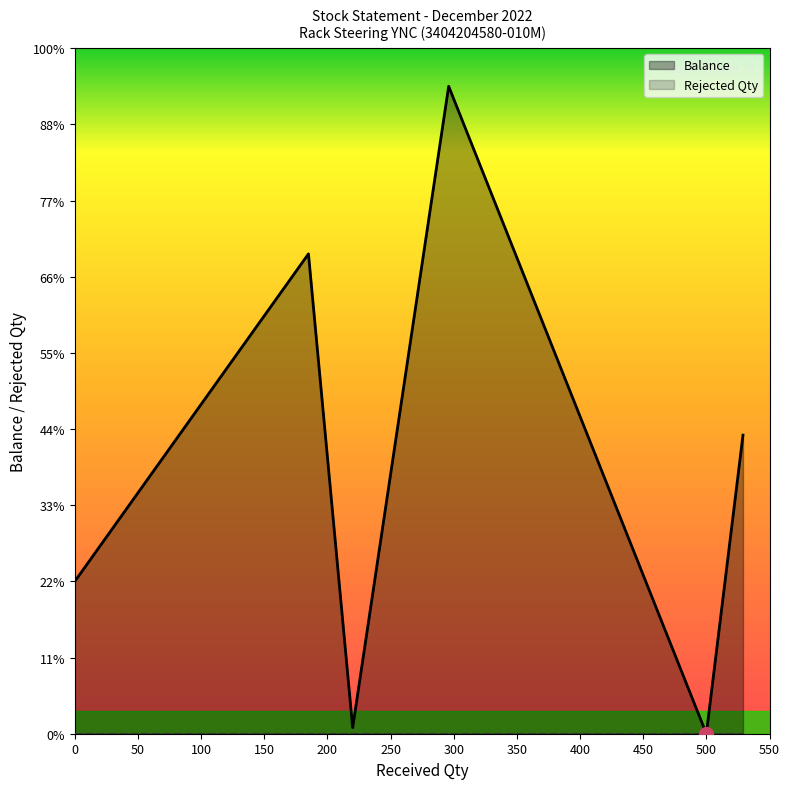

How many lines are shown in the chart?

2